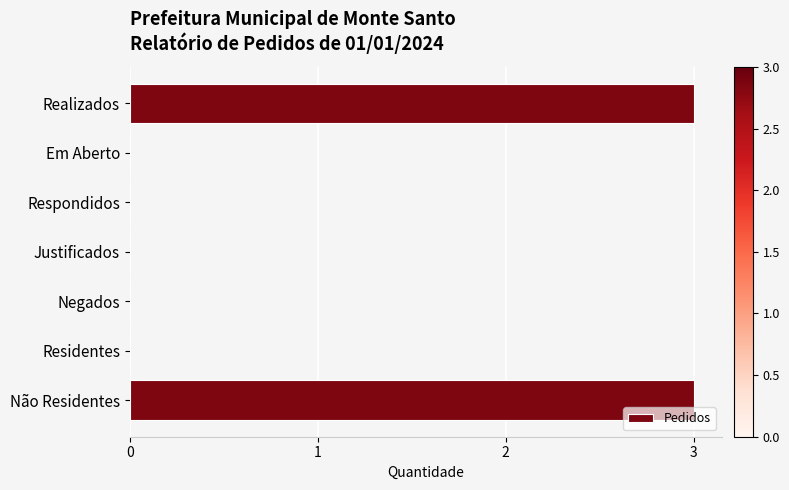

The chart shows a value of -2 at Negados. True or false?

False